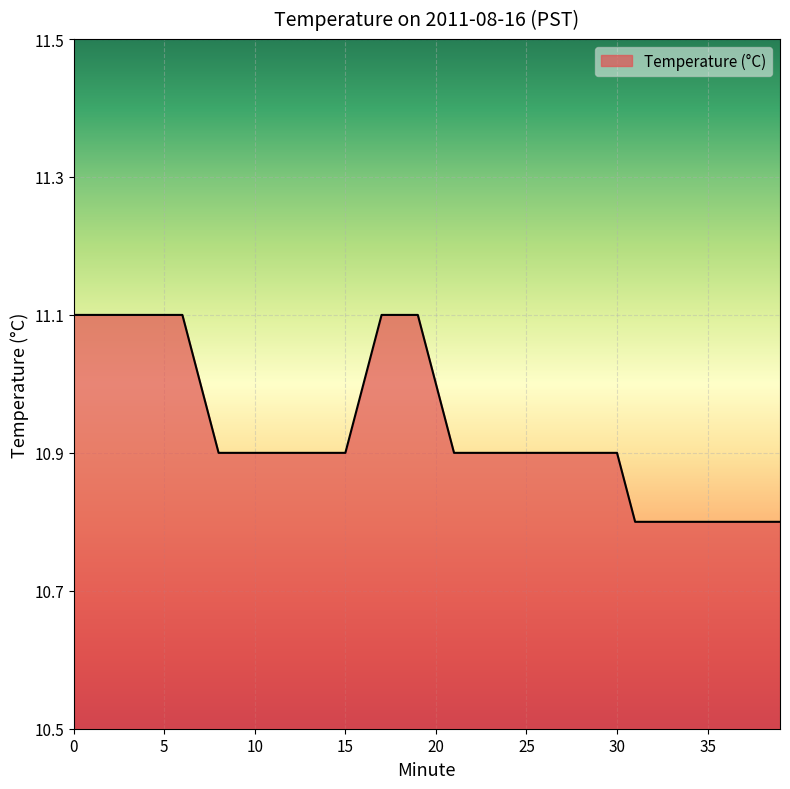

How many categories are shown in the chart?

40